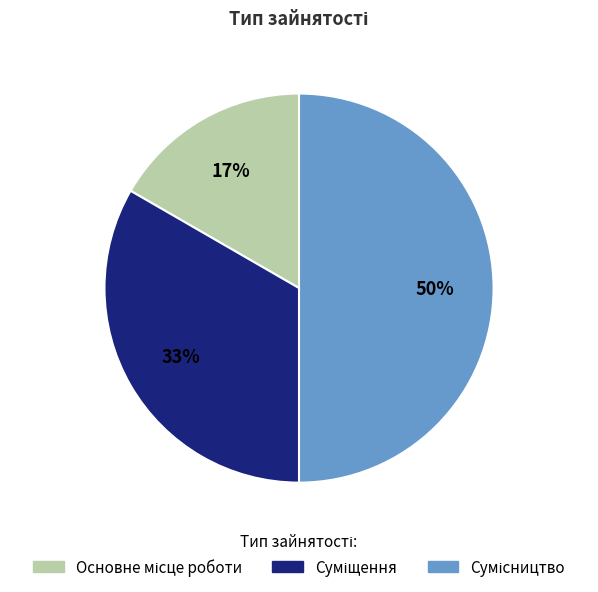

To the nearest percent, what is the average slice percentage?

33%